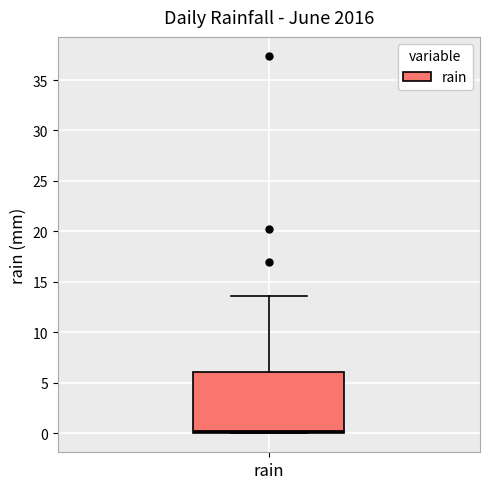

Transcribe this box plot: give where the median line is, the range the box spans, and where the two whiskers end, as read against the y-axis. The values are not printed on the chart, so give them approximately, as read against the axis.

median 0.0 (just above the box's lower edge), box 0.0 to 6.0, whiskers 0.0 to 13.5